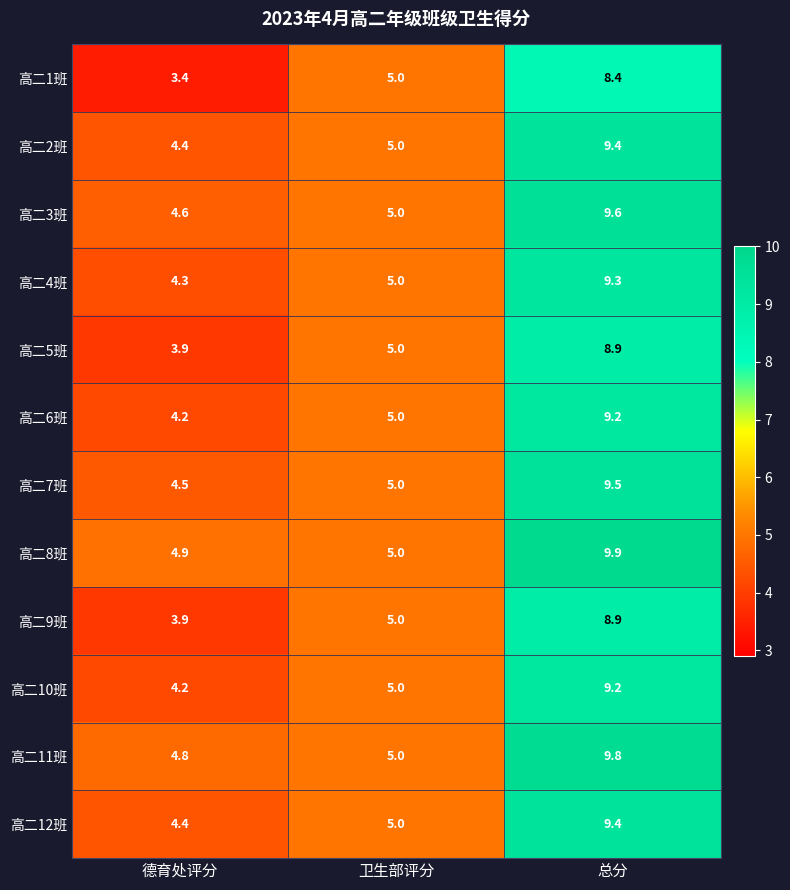

What is the spread (max minus min) of values at 德育处评分?

1.5